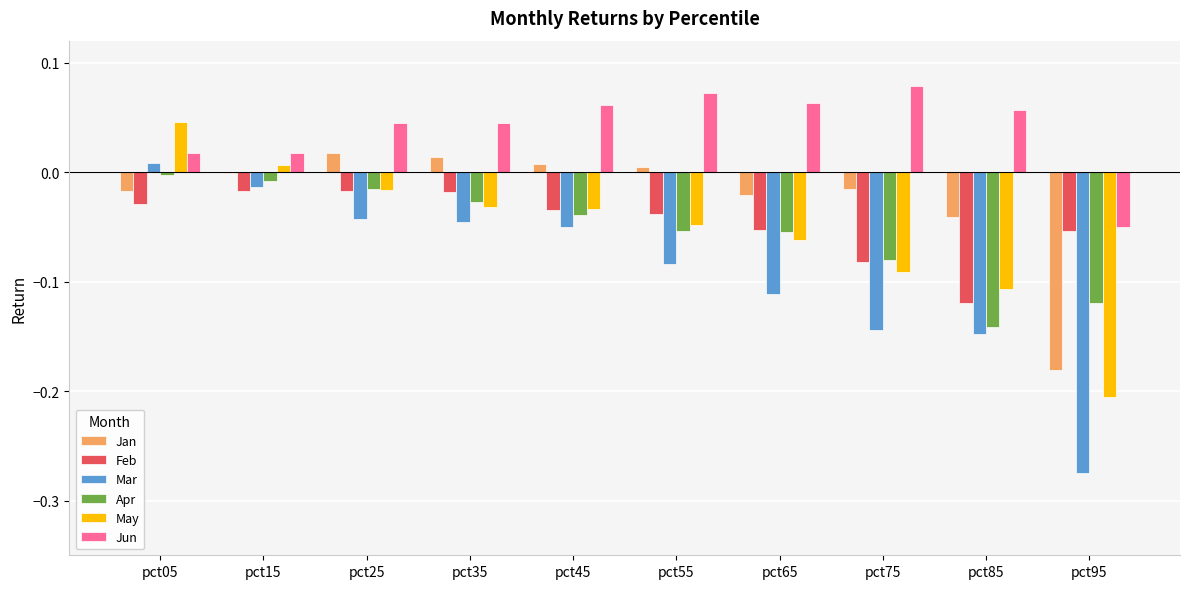

What is the sum of all May values?

-0.5